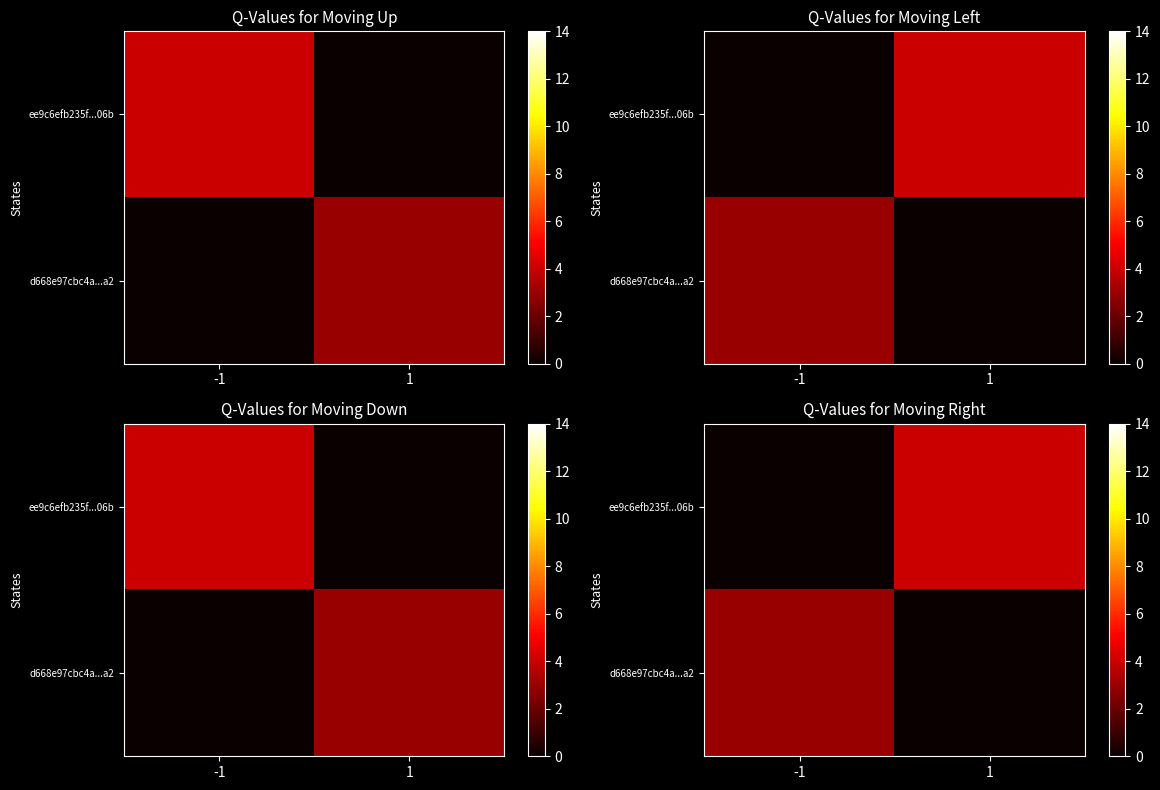

Between 1 and -1, which is larger?

1